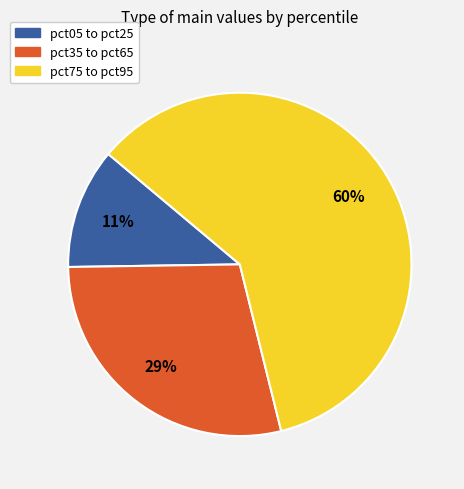

True or false: pct35 to pct65 accounts for 29% of the total.

True